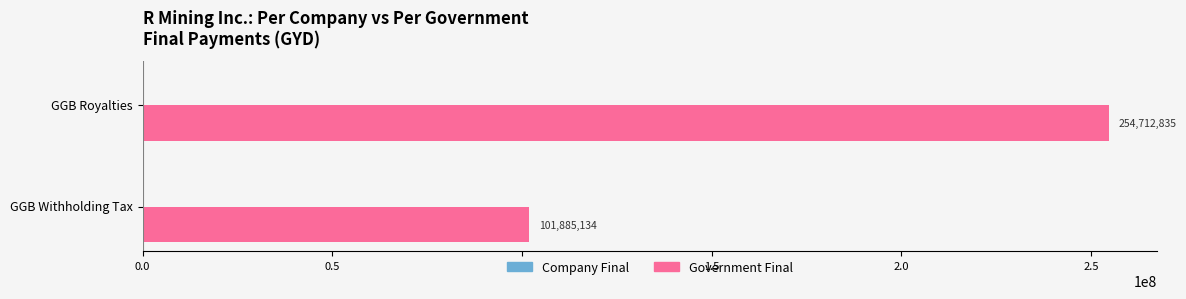

How many series are shown in this chart?

1